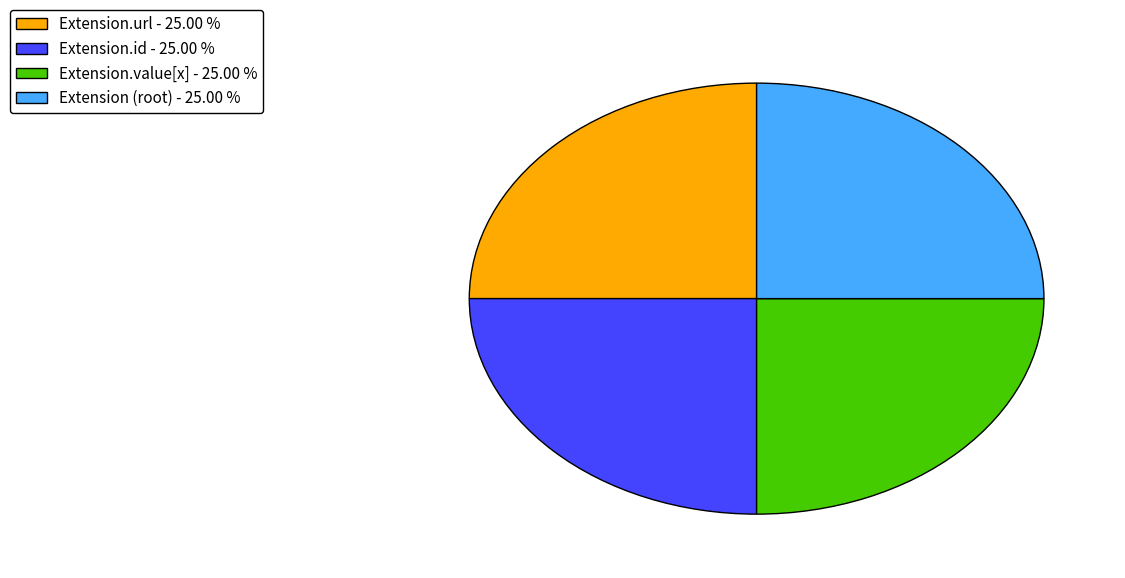

How many slices are in this pie chart?

4